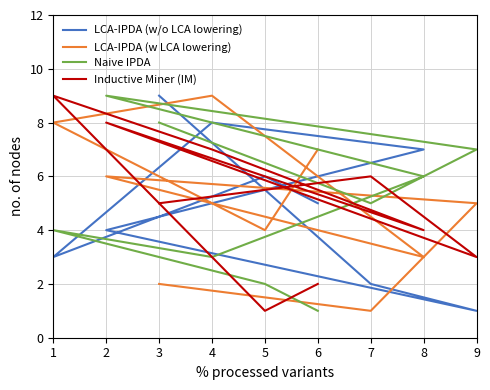

What are all the series names shown in the legend?

LCA-IPDA (w/o LCA lowering), LCA-IPDA (w LCA lowering), Naive IPDA, Inductive Miner (IM)